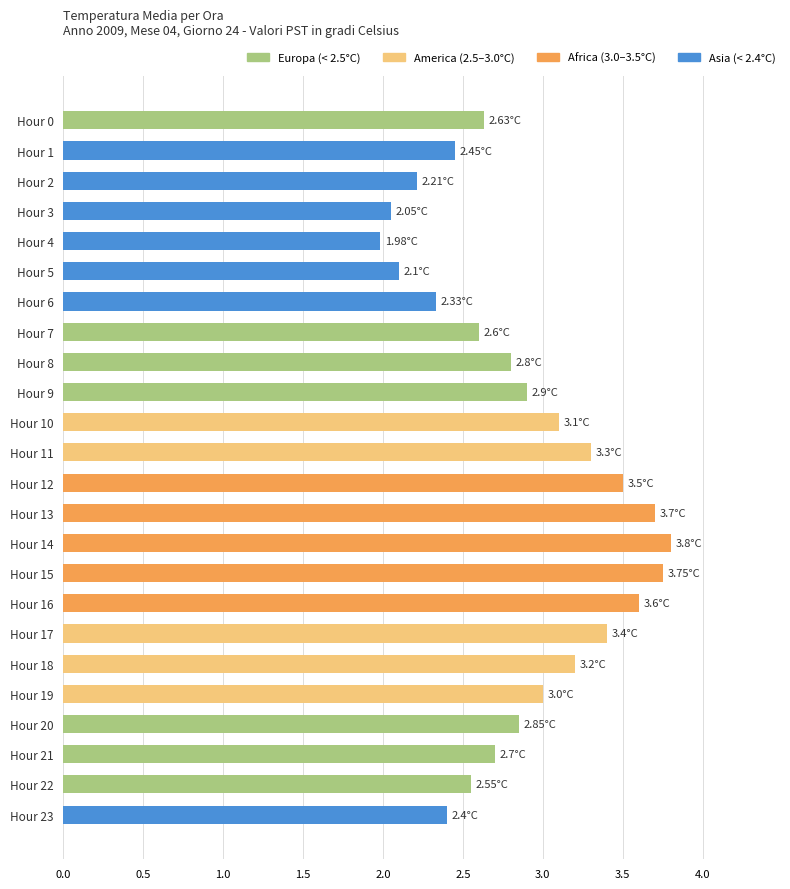

What is the difference between the values at Hour 8 and Hour 17?

0.6